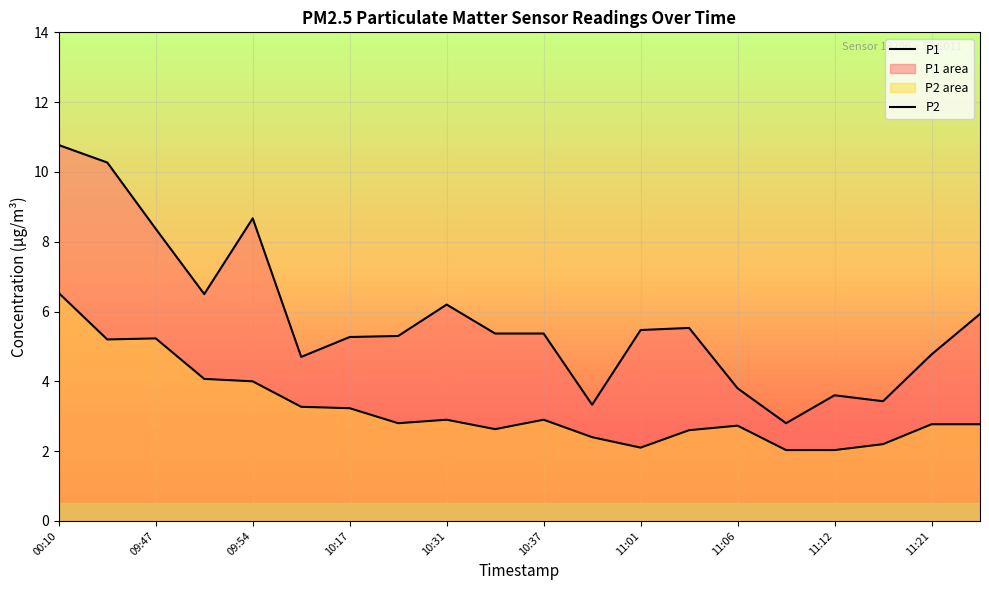

At which category is the sum across all series the highest?

00:10